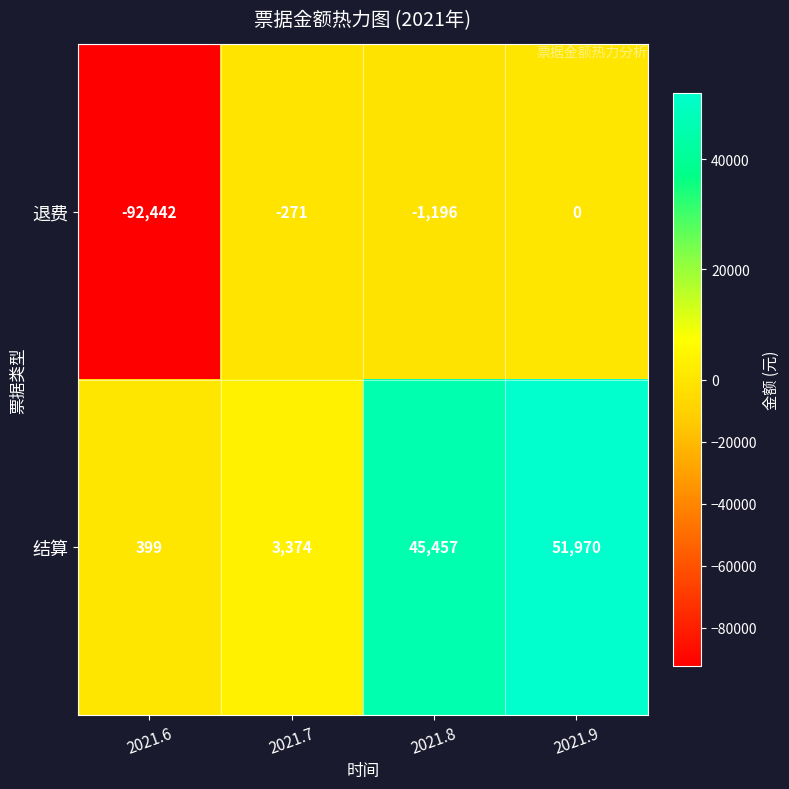

What is the smallest value displayed?

-92442